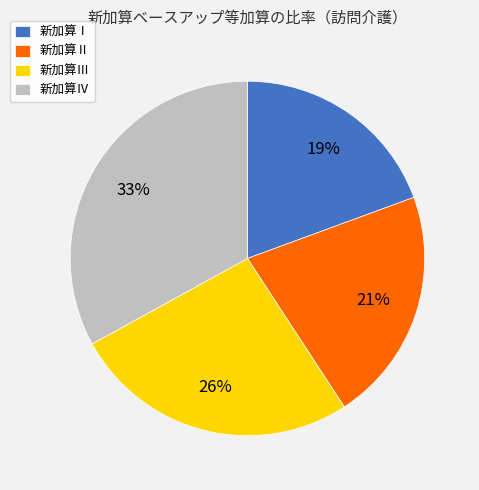

Combined, do 新加算Ⅳ and 新加算Ⅱ account for over 50%?

Yes